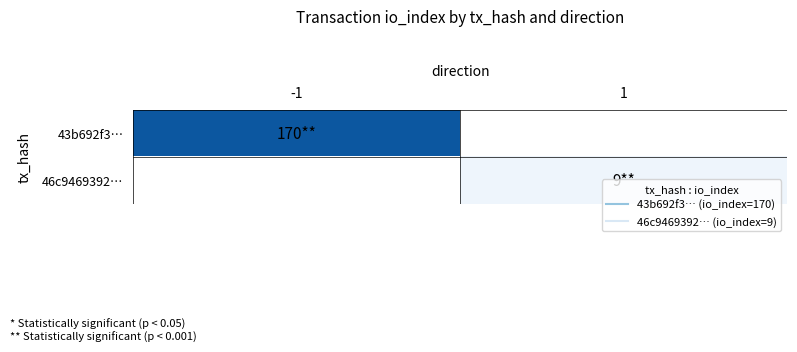

At which category does the chart reach its minimum across all series?

1